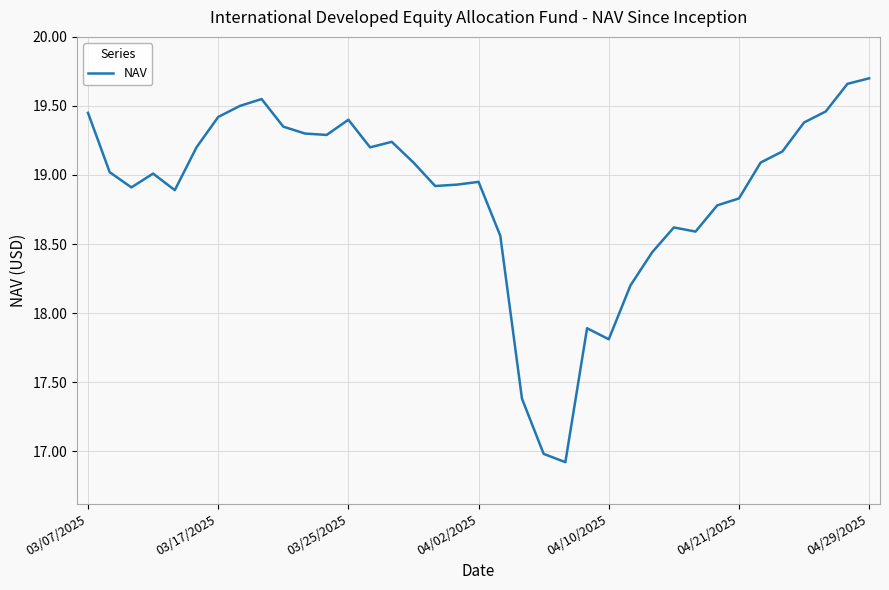

What is the difference between the maximum and minimum values?

2.8